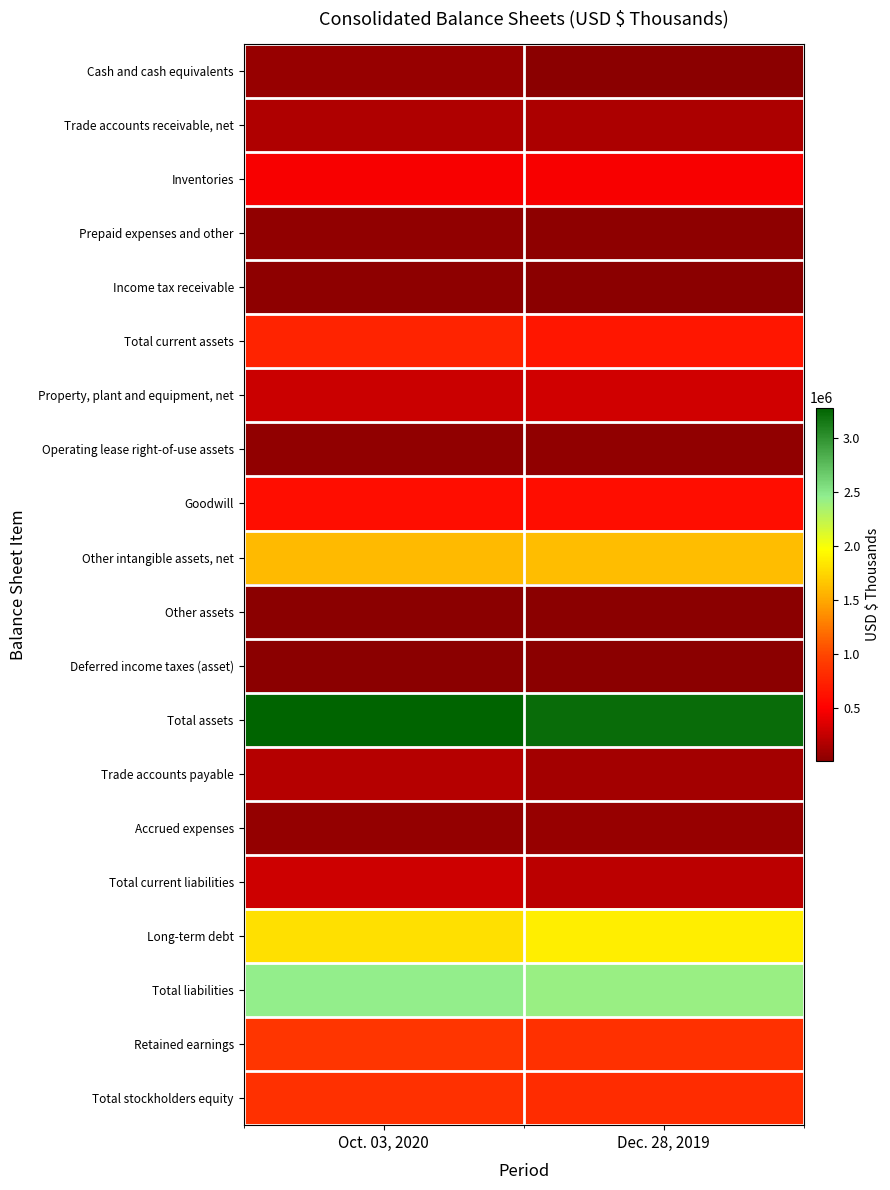

Count the number of categories in the chart.

2